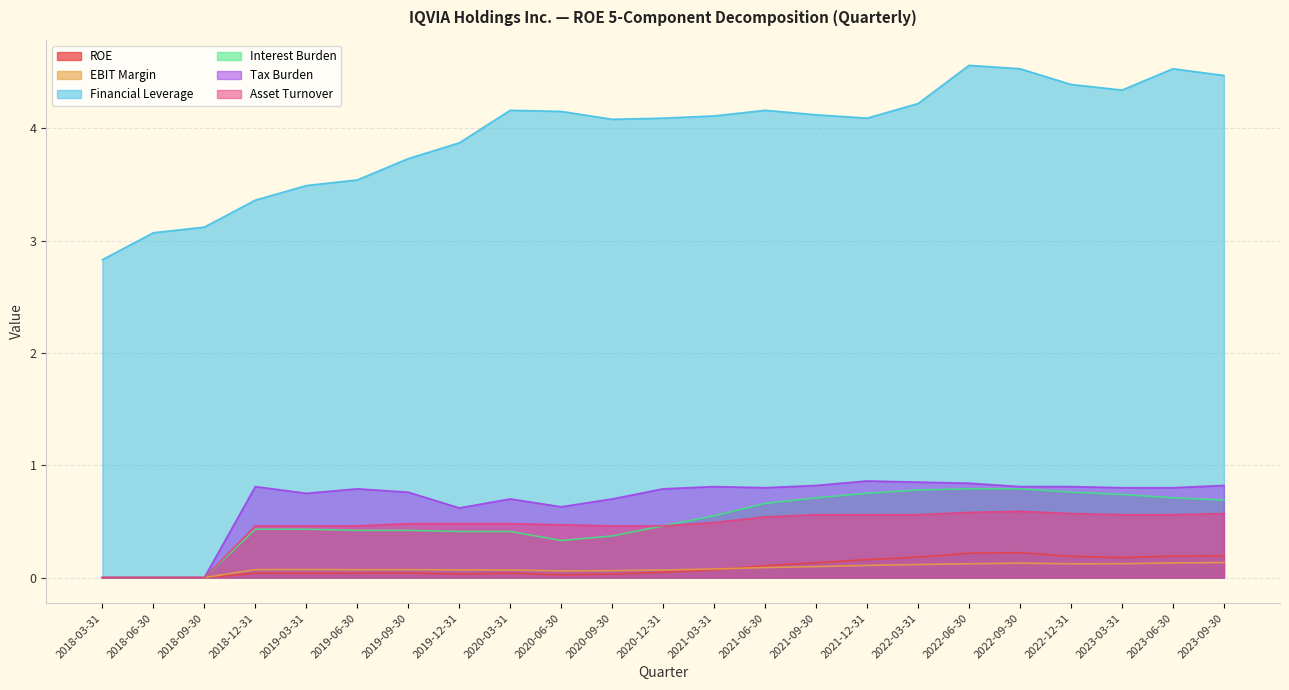

What is the average value of the Tax Burden series?

0.7